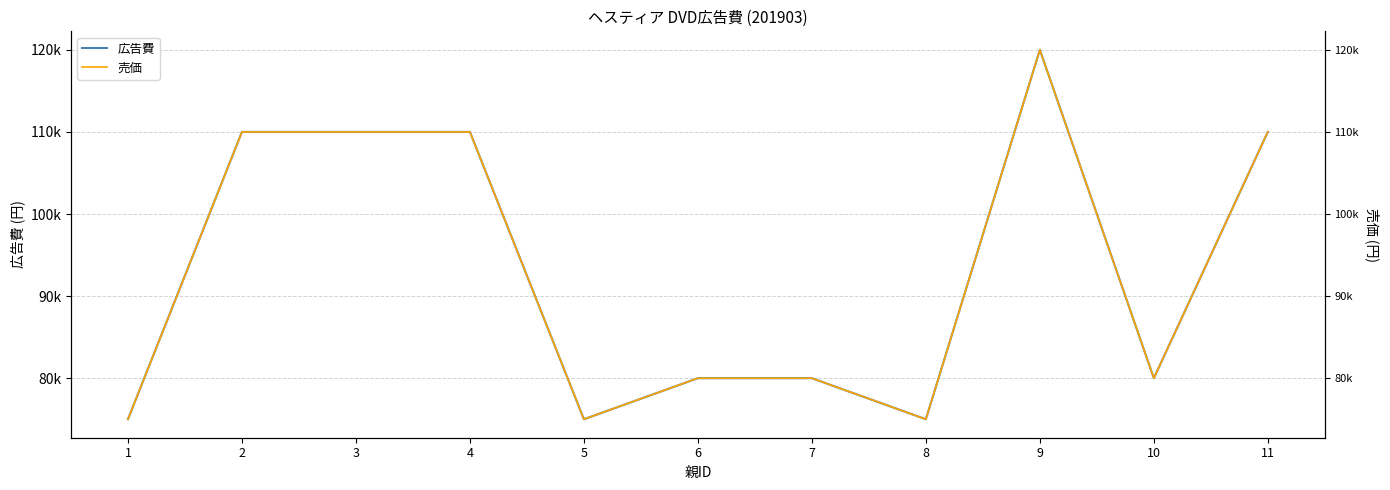

The value of 売価 at 5 is 18585. True or false?

False